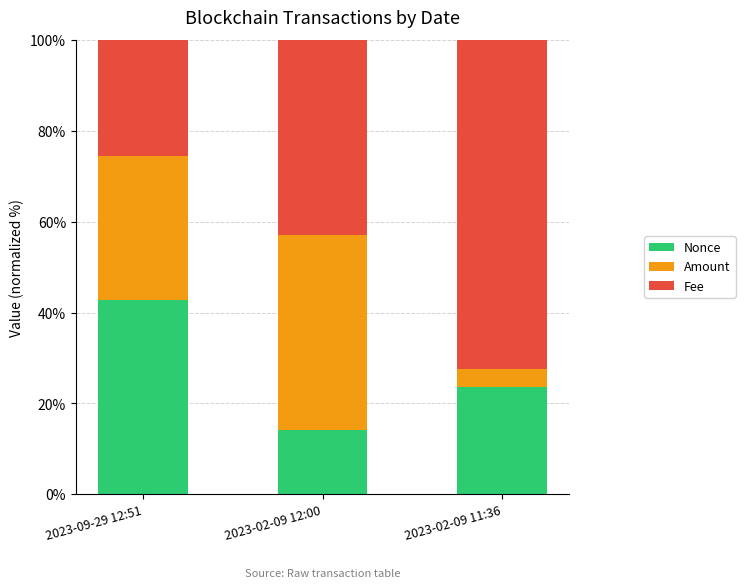

What is the sum of all Nonce values?

80.5